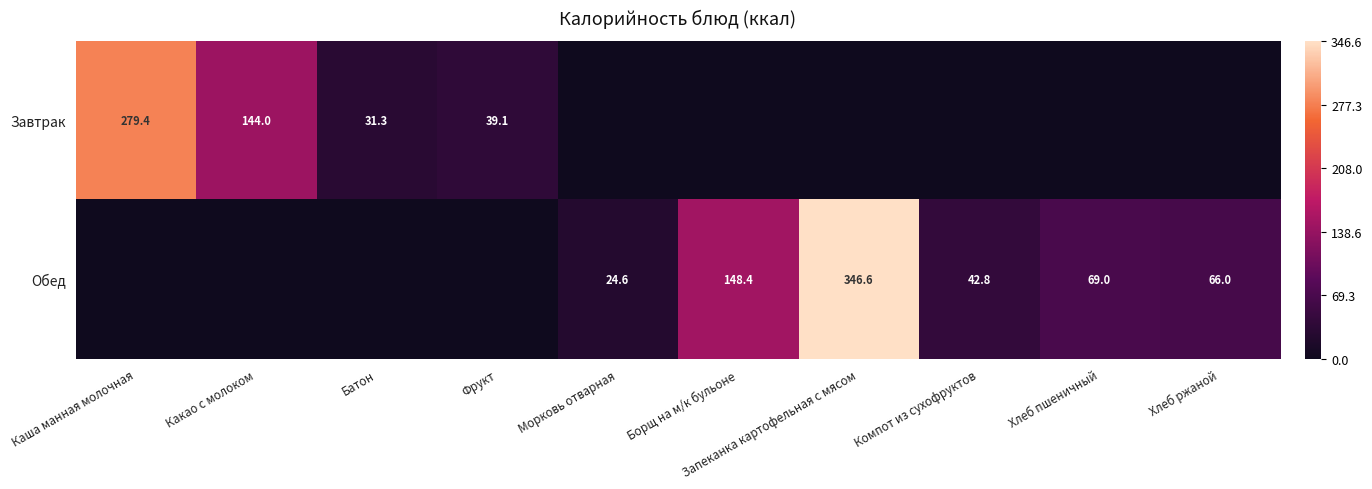

The value of Обед at Запеканка картофельная с мясом is 346.6. True or false?

True